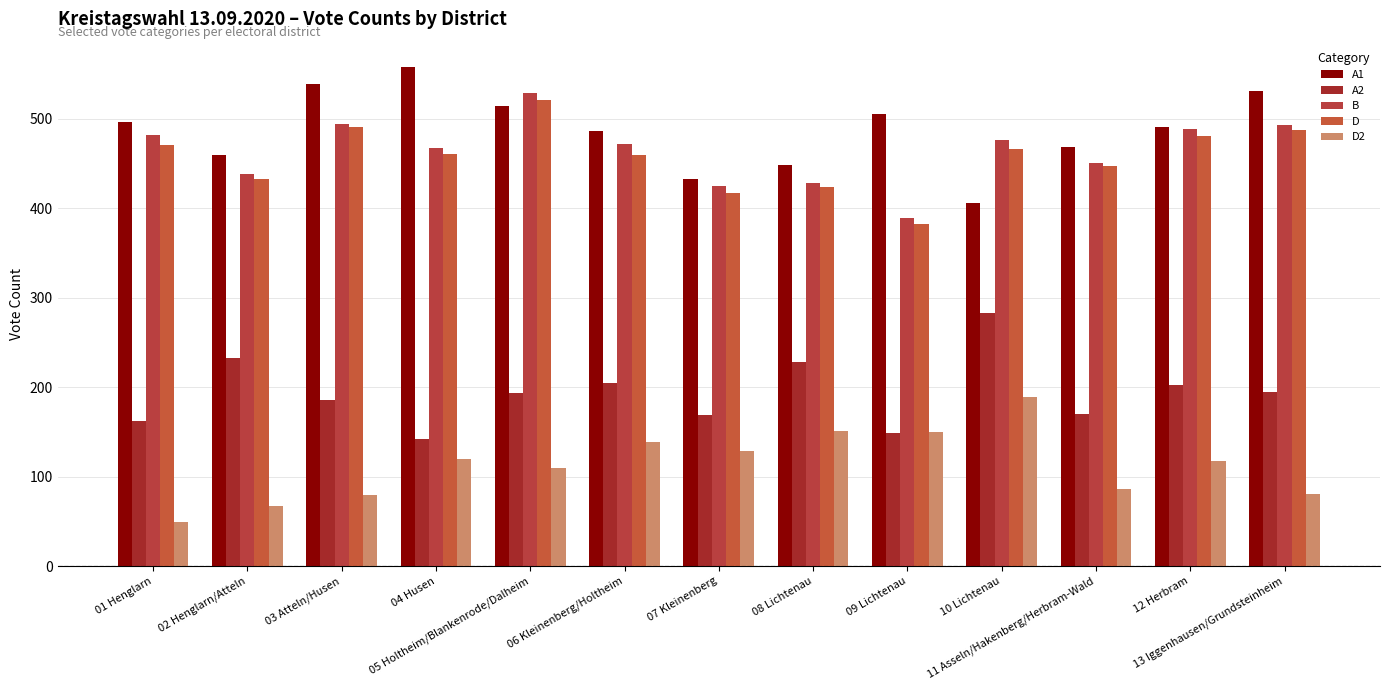

Where does the B series first go above 472?

01 Henglarn